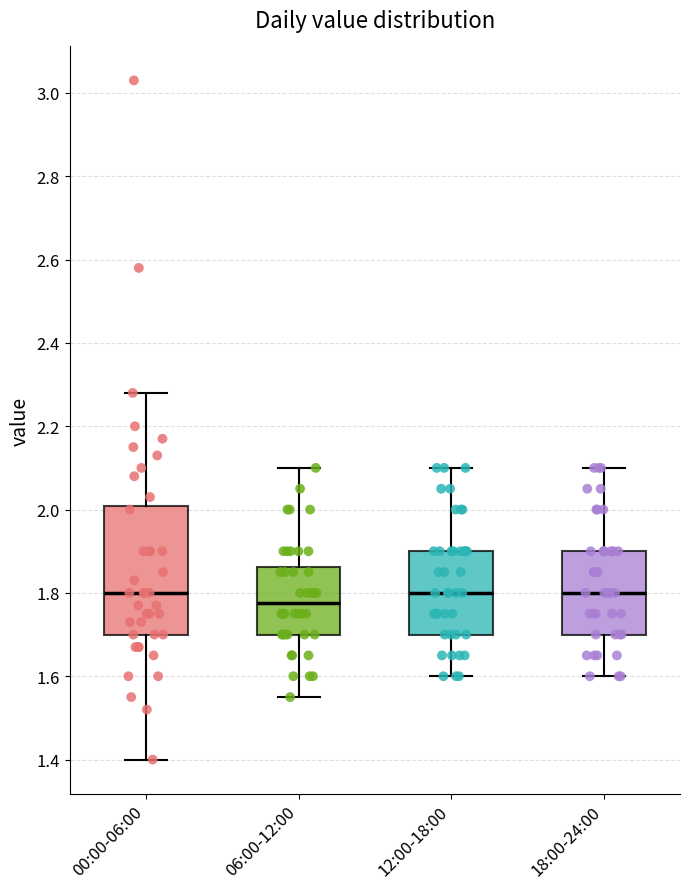

Reading left to right, transcribe this box plot: for each box, give where its median line is, the range the box spans, and where its two whiskers end, as read against the y-axis. The values are not printed on the chart, so give them approximately, as read against the axis.

00:00-06:00: median 1.80, box 1.70 to 2.00, whiskers 1.40 to 2.28
06:00-12:00: median 1.78, box 1.70 to 1.86, whiskers 1.56 to 2.10
12:00-18:00: median 1.80, box 1.70 to 1.90, whiskers 1.60 to 2.10
18:00-24:00: median 1.80, box 1.70 to 1.90, whiskers 1.60 to 2.10